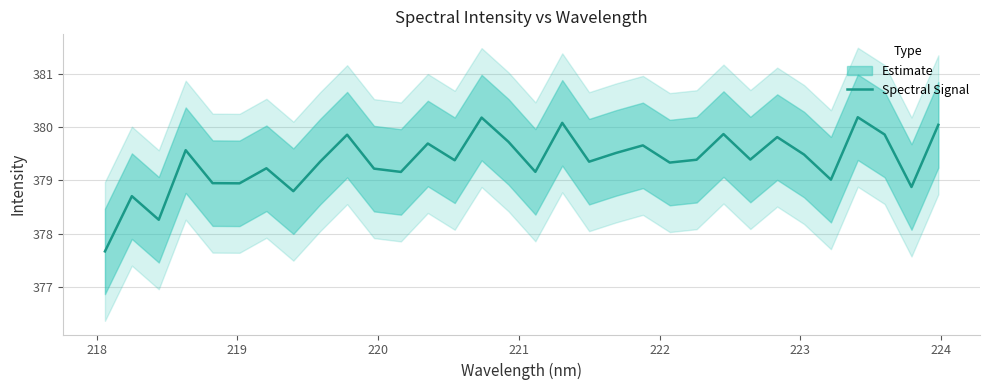

What is the lowest value of the Spectral Signal series?

377.7